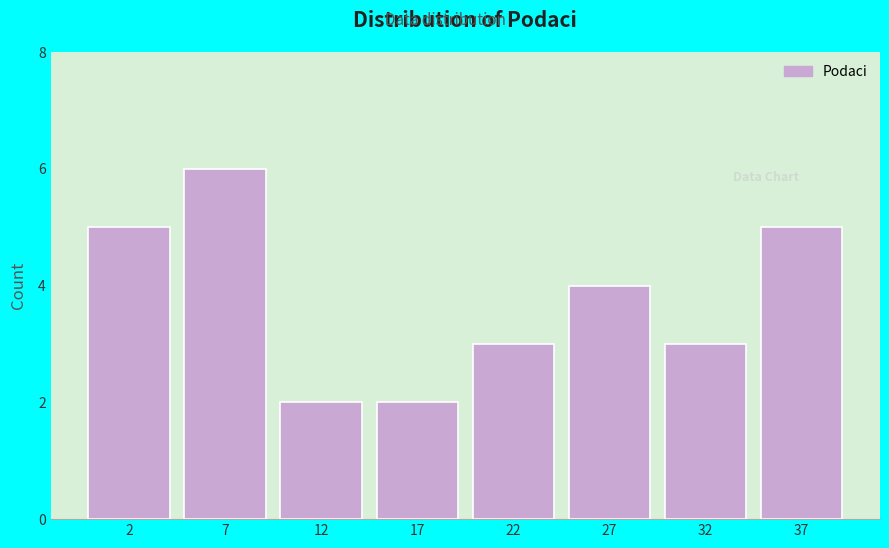

Reading left to right, list all the values displayed in this chart.

2=5	7=6	12=2	17=2	22=3	27=4	32=3	37=5